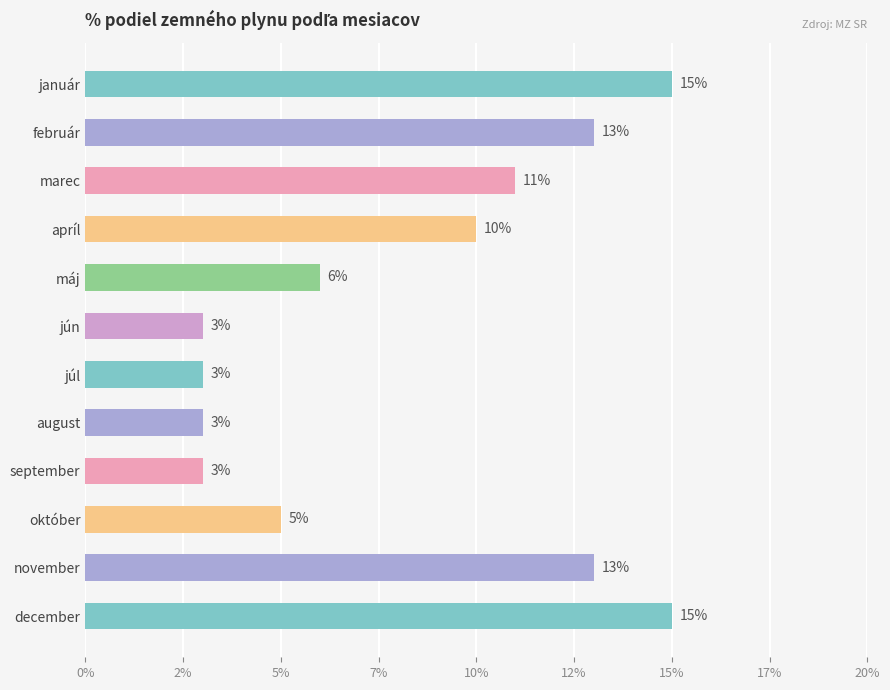

What is the average value?

8